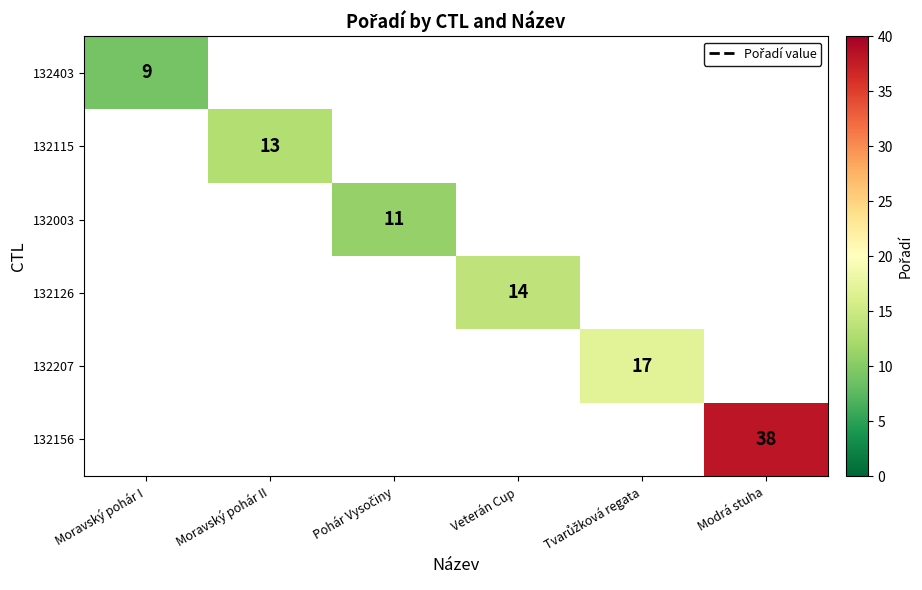

Is it true that 132126 equals 14 at Veterán Cup?

True